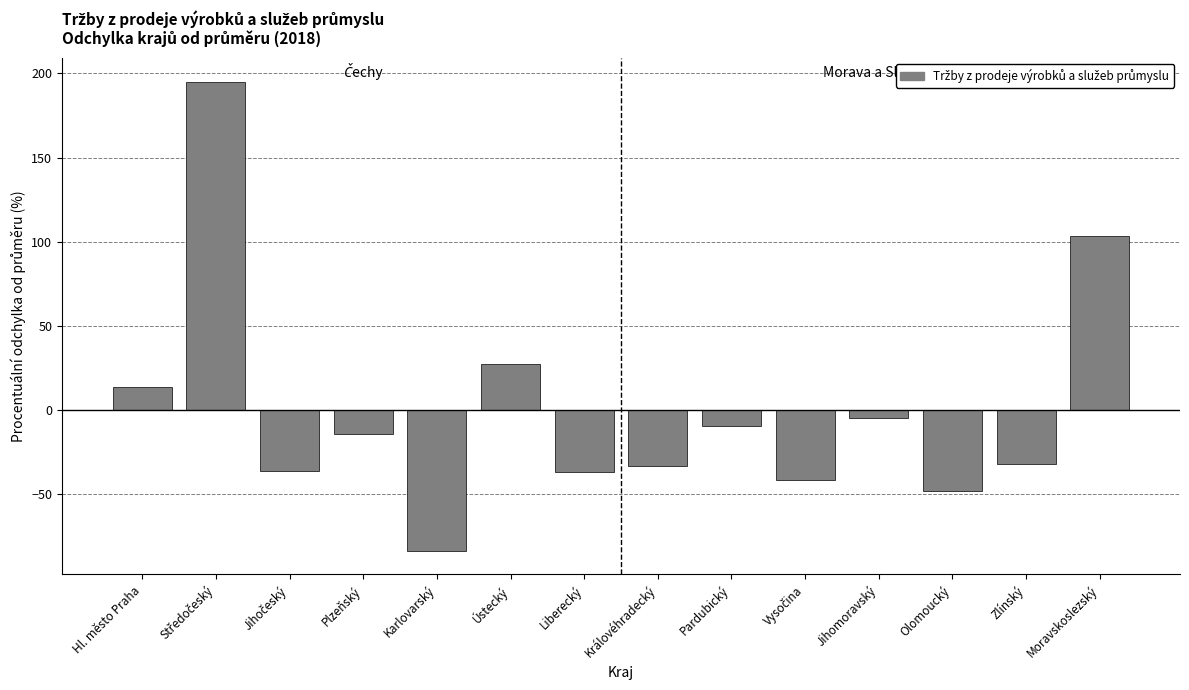

At which label does the data first exceed -14?

Hl. město Praha